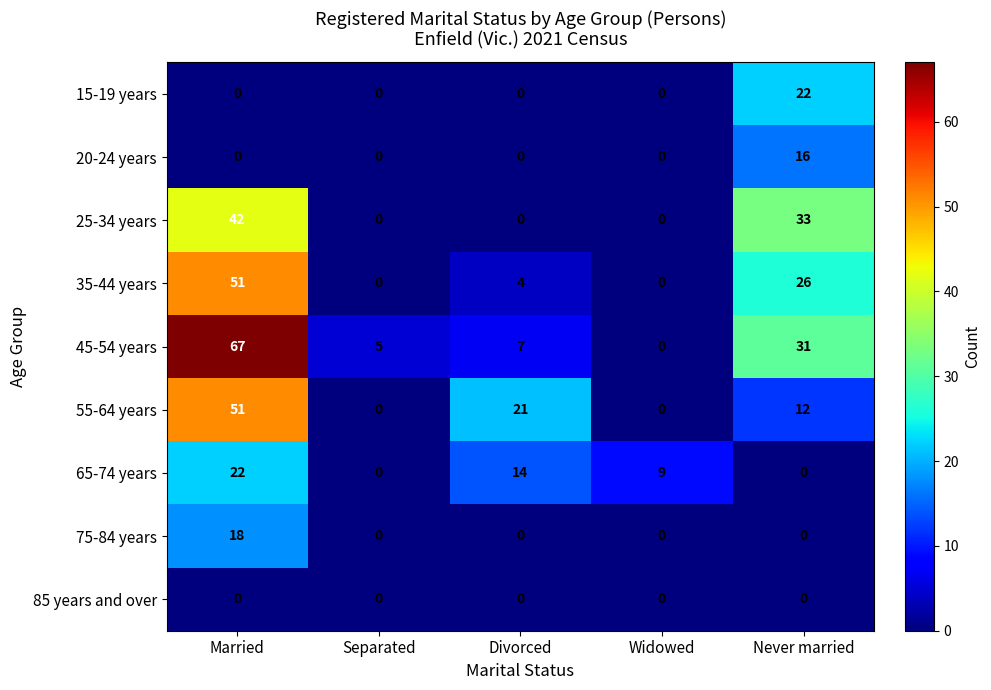

What is the difference between the 55-64 years values at Divorced and Separated?

21